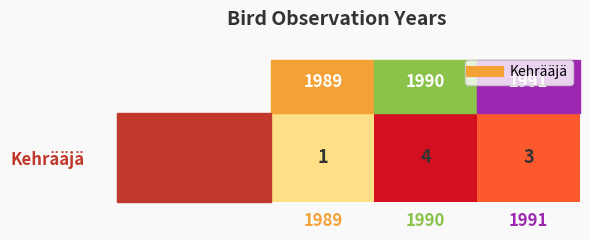

What is the greatest value displayed?

4